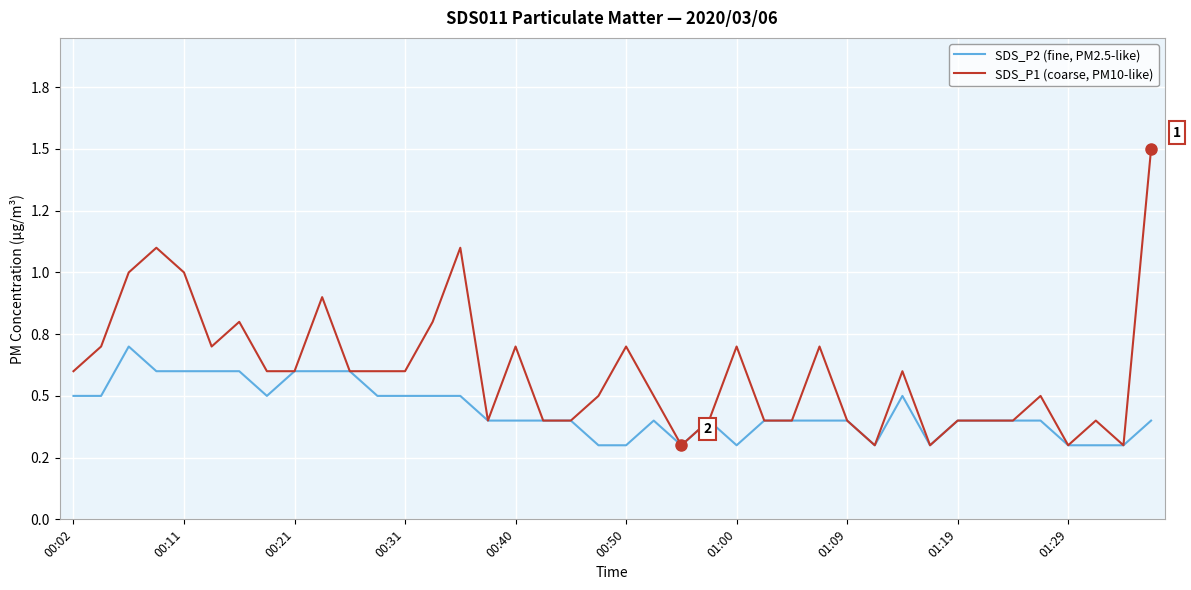

True or false: SDS_P2 (fine, PM2.5-like) and SDS_P1 (coarse, PM10-like) intersect in this chart.

False